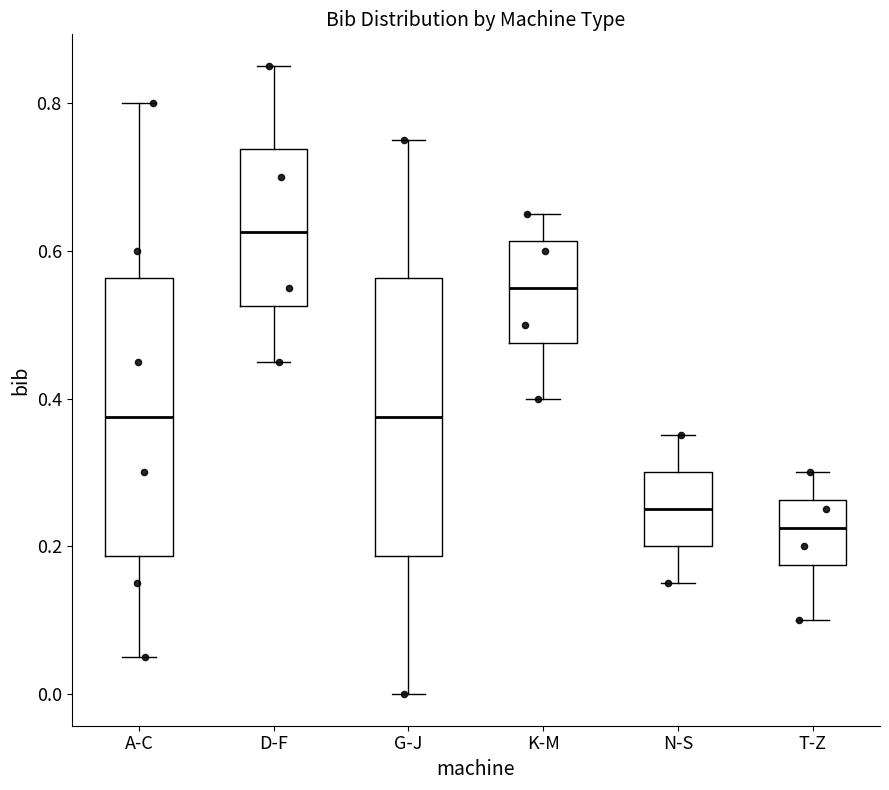

Where does the median line of the box for T-Z sit on the y-axis? The values are not printed on the chart, so give them approximately, as read against the axis.

0.22